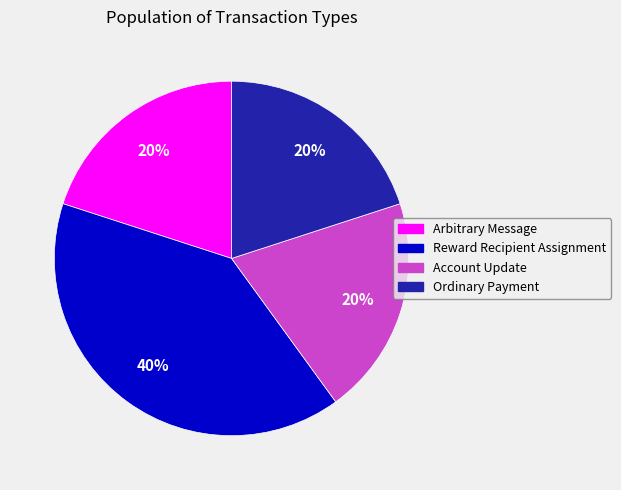

To the nearest percent, what is the average slice percentage?

25%